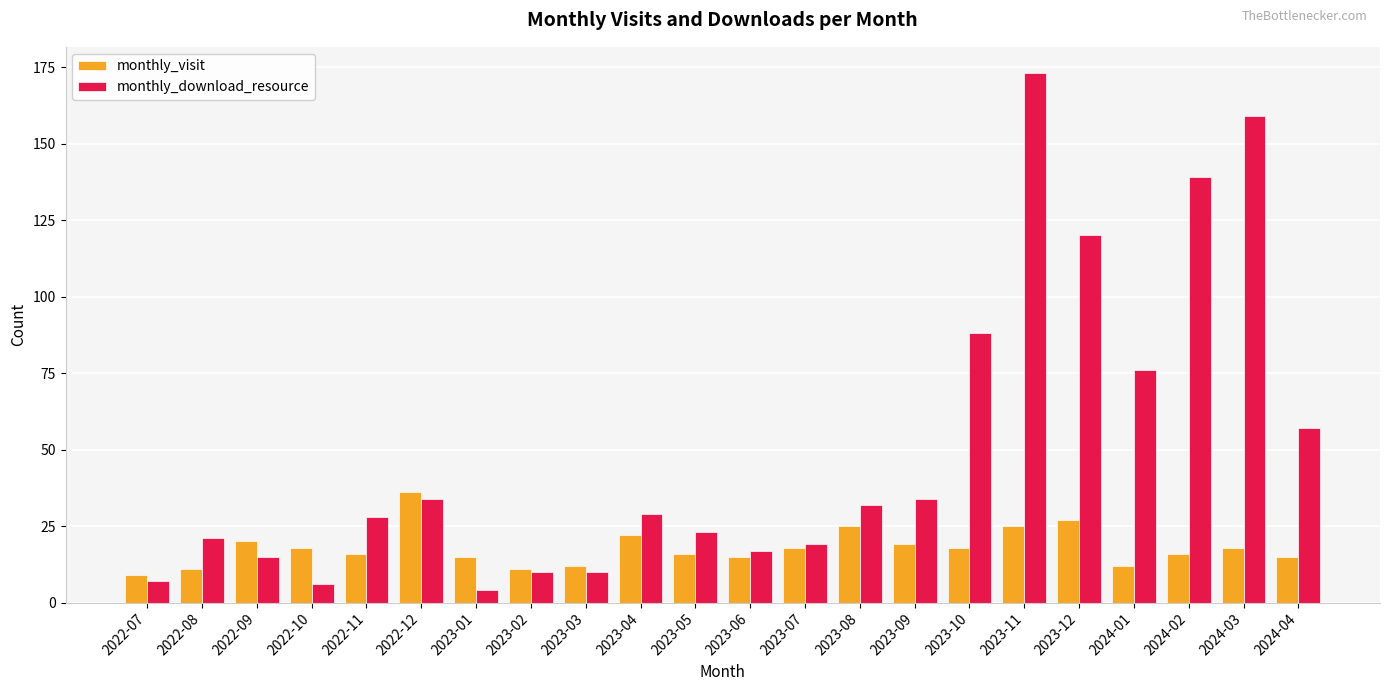

What is the value of the monthly_download_resource bar at the 10th from the left?

29